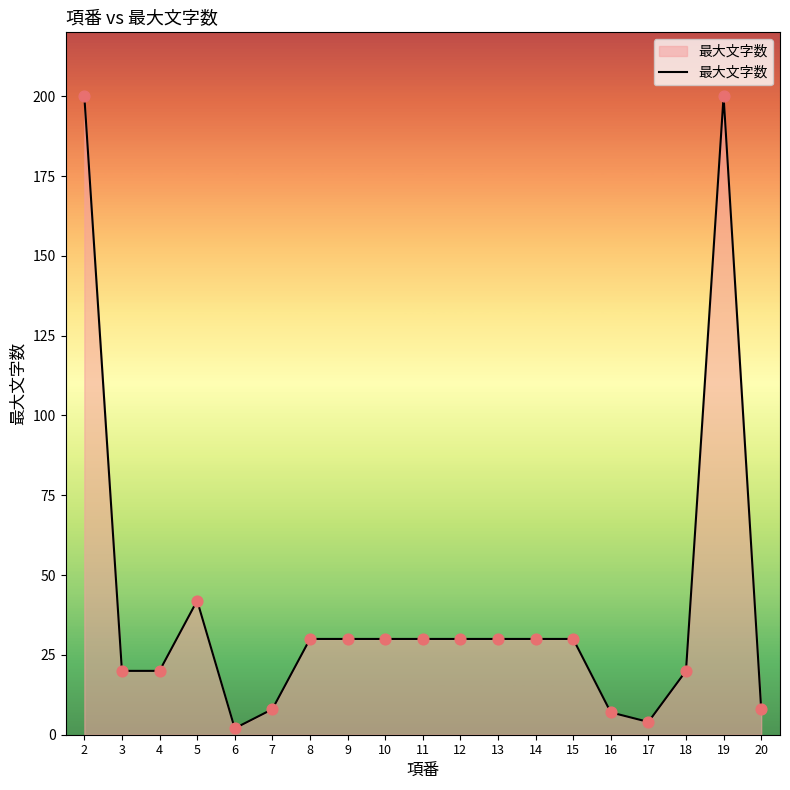

Which has a higher value, 19 or 13?

19